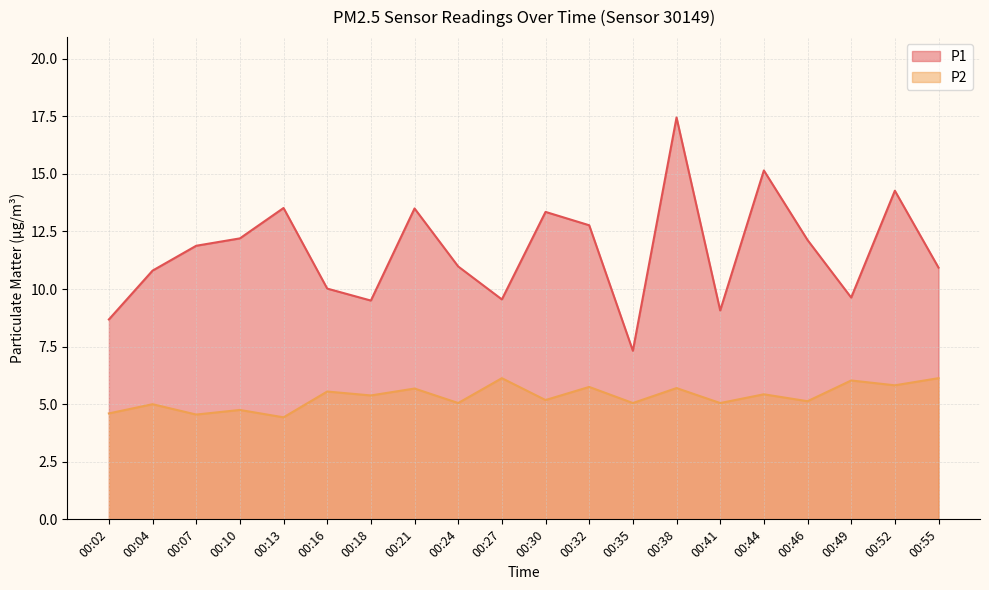

At how many categories does at least one series exceed 7?

20